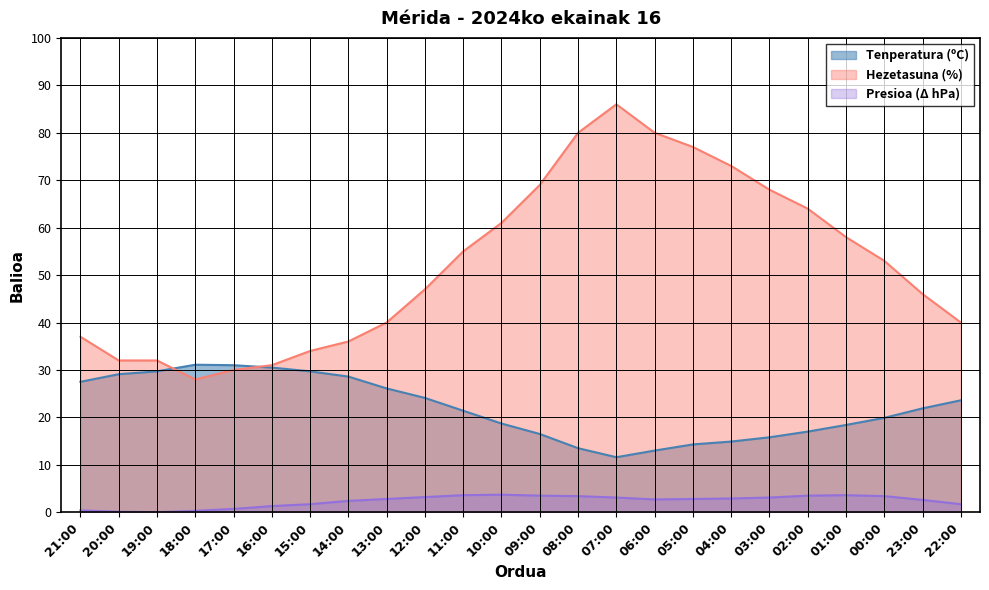

Which series has the widest spread of values?

Hezetasuna (%)